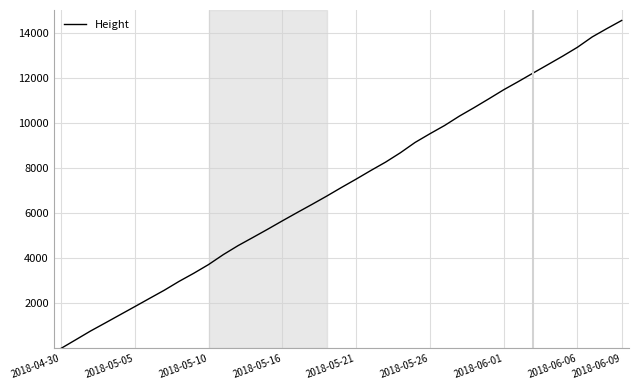

How many lines are shown in the chart?

1